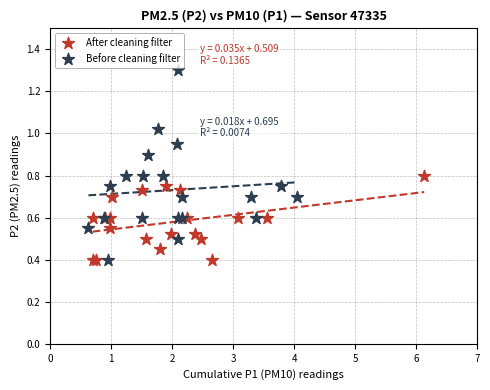

Which series has the widest spread of Y values?

Before cleaning filter